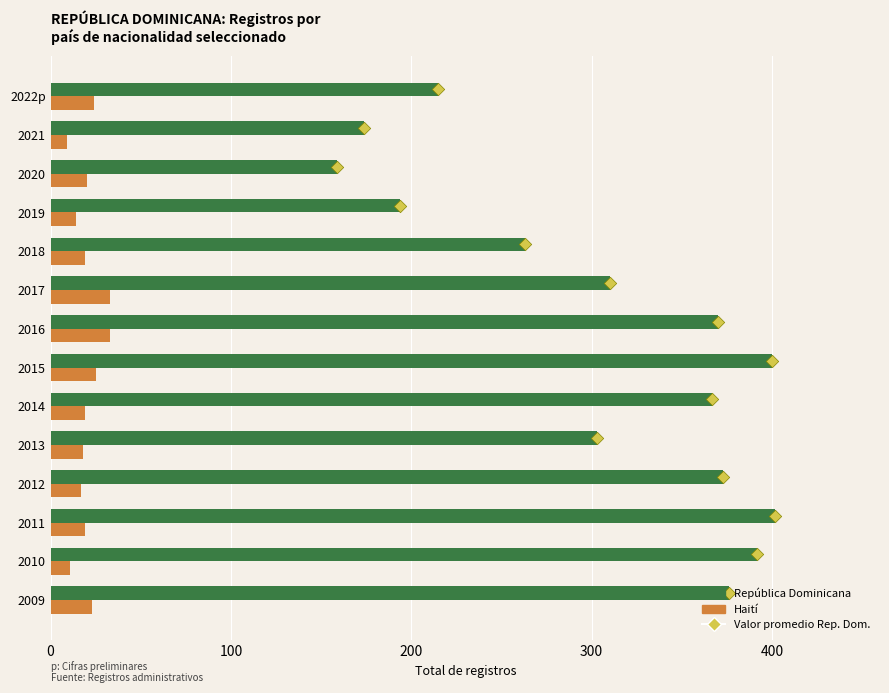

Which series reaches the minimum Y coordinate?

Haití